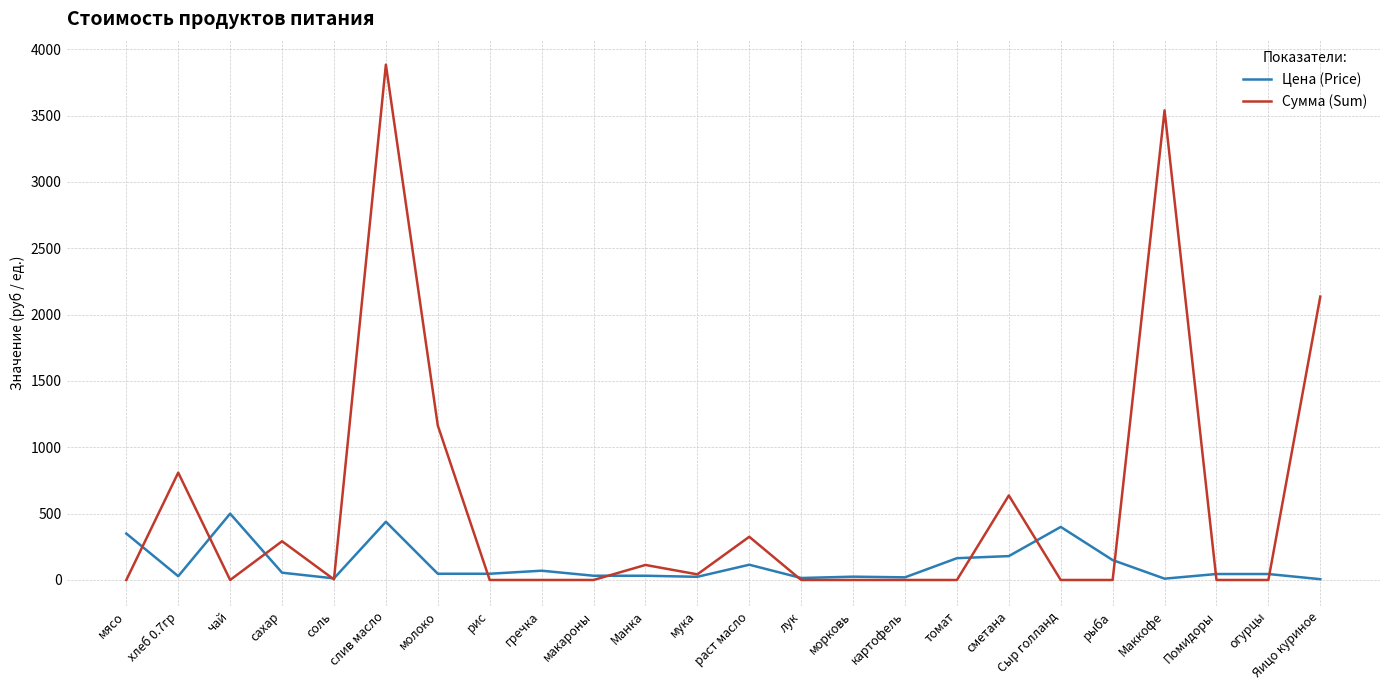

At which category is the sum across all series the highest?

слив масло